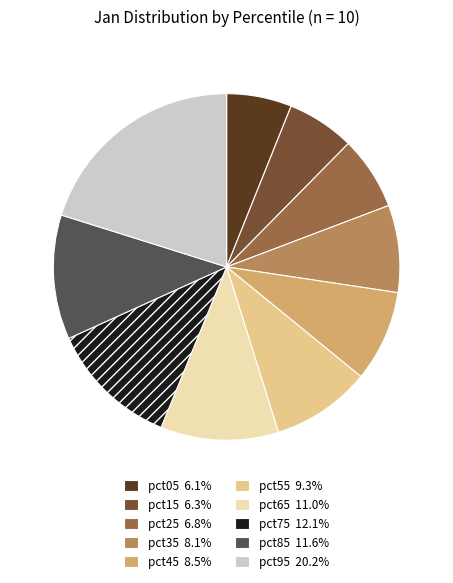

How many segments does this pie chart have?

10